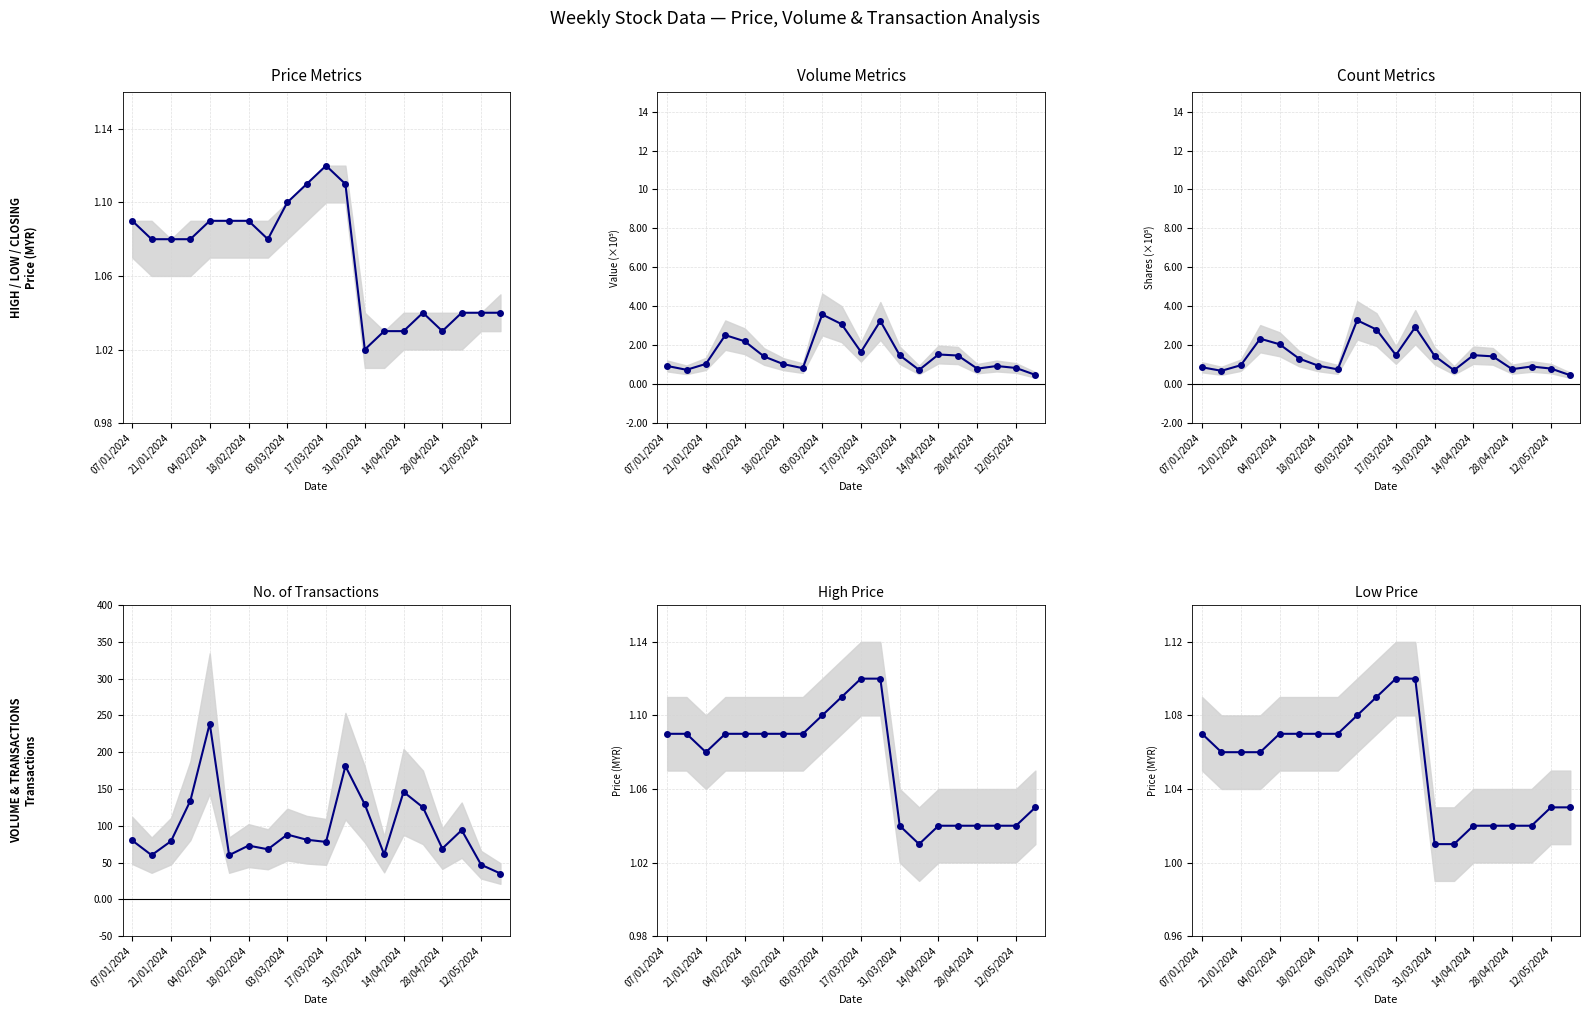

What is the average value of the Closing Price series?

1.1